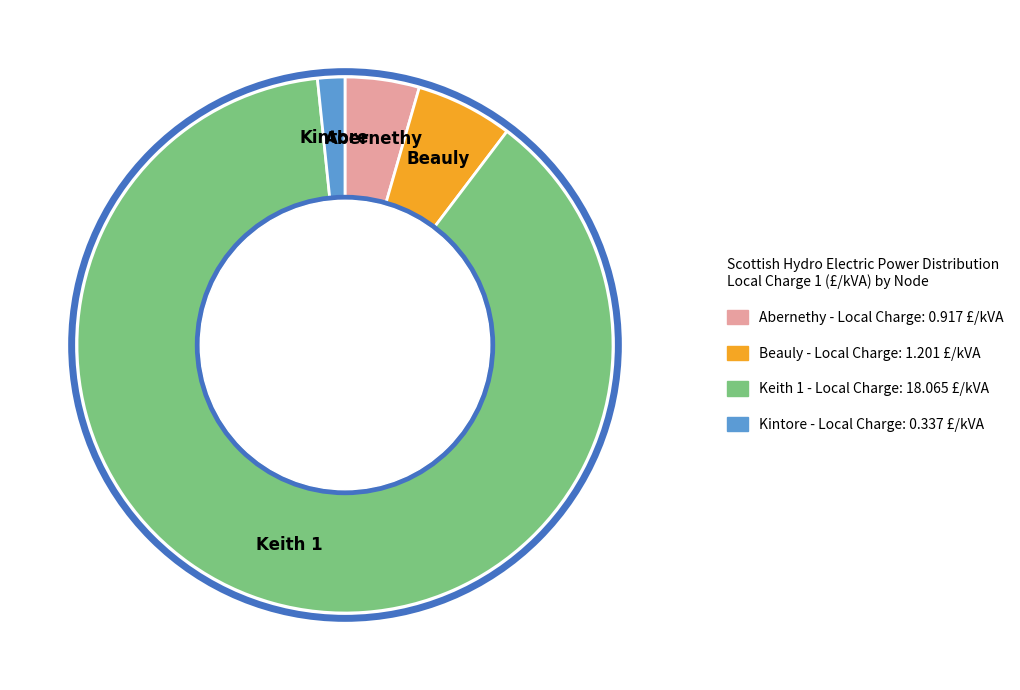

Between Beauly and Abernethy, which is larger?

Beauly